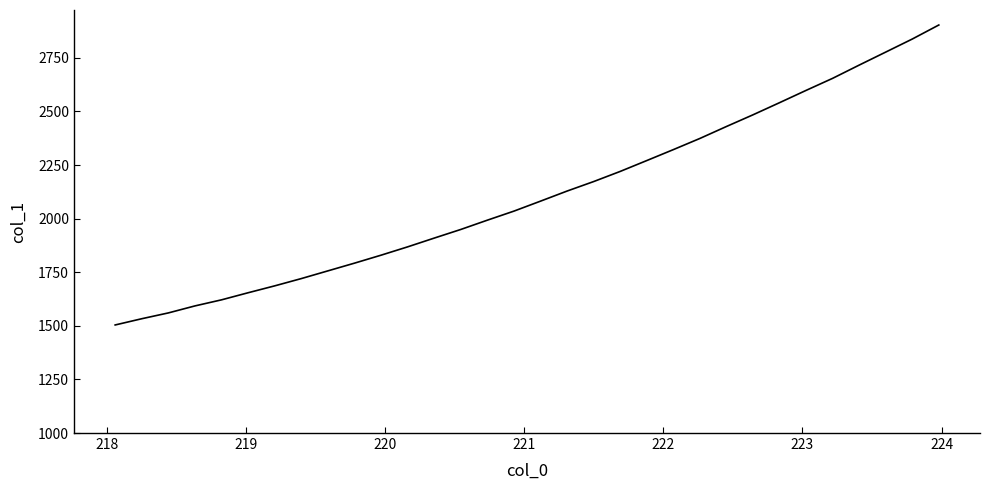

What is the smallest value displayed?

1504.0